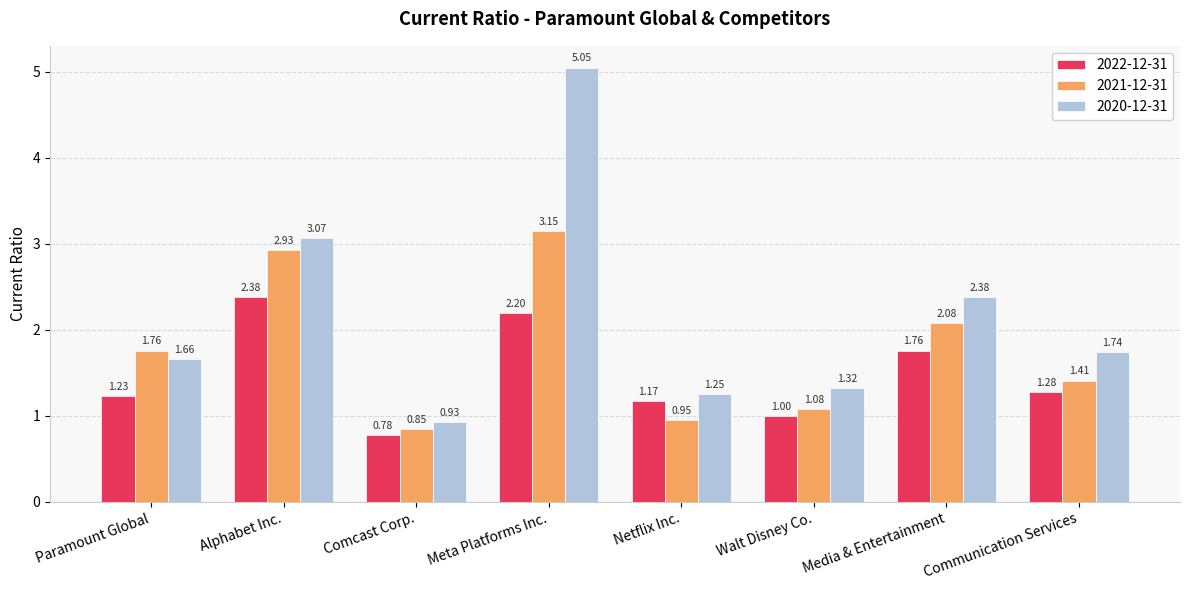

What is the average value of the 2022-12-31 series?

1.5